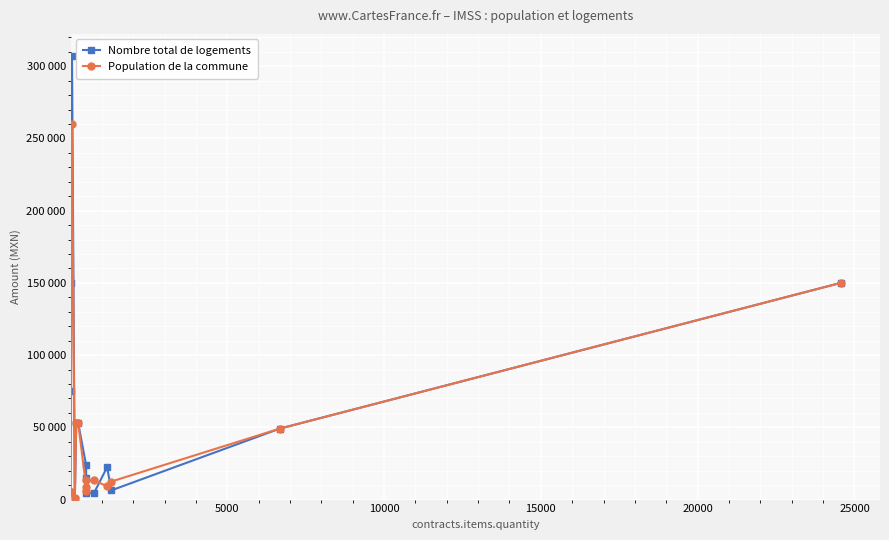

Is the value of Population de la commune at 15000 greater than the value of Nombre total de logements at 8?

No